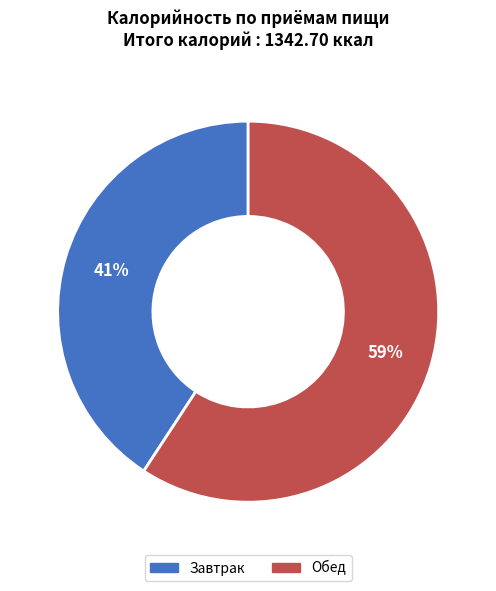

The Завтрак slice represents 41% of the pie. True or false?

True